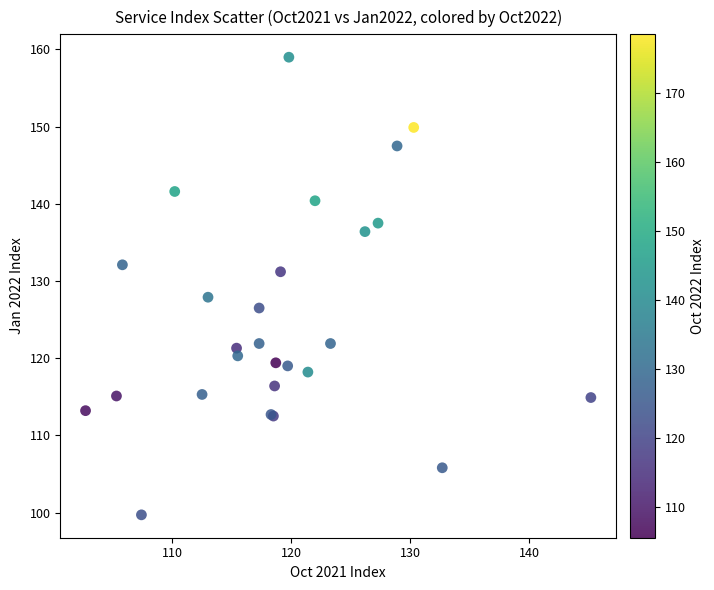

What Y value in the scatter plot is closest to 129?

127.9